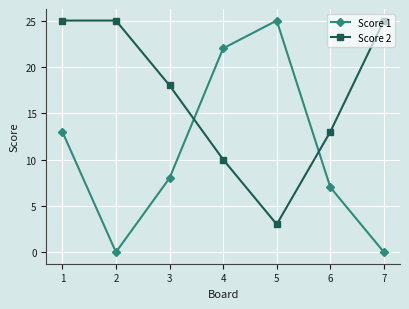

Where does the Score 2 series first go above 18?

1